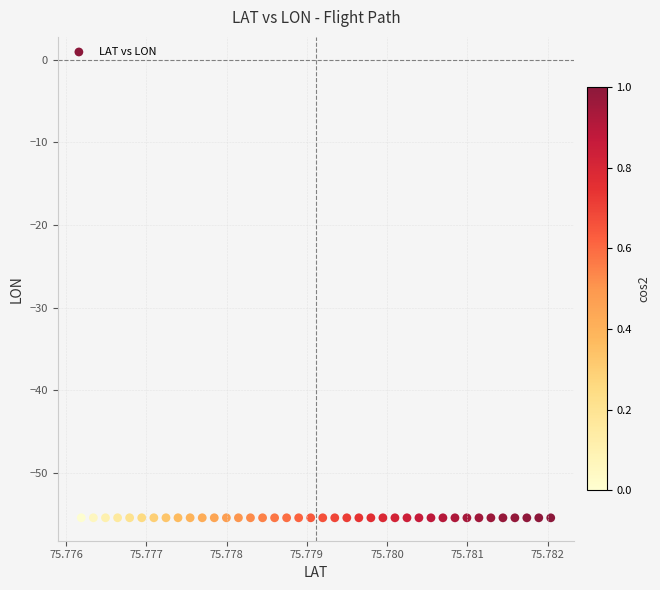

How many data points are displayed?

40